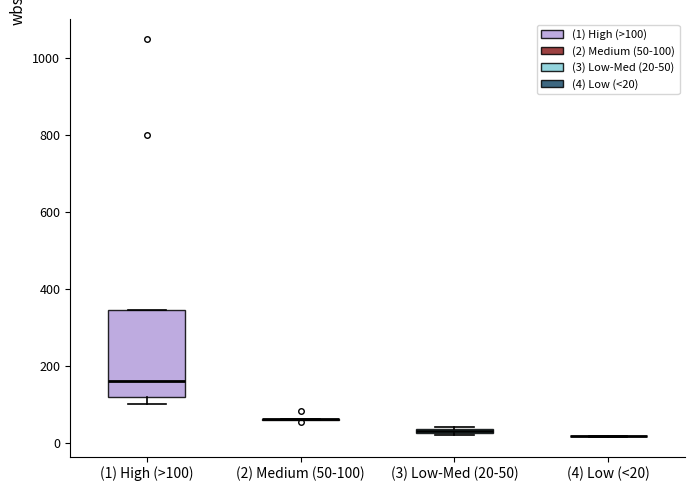

Which box is the tallest, from its lower edge to its upper edge?

(1) High (>100)